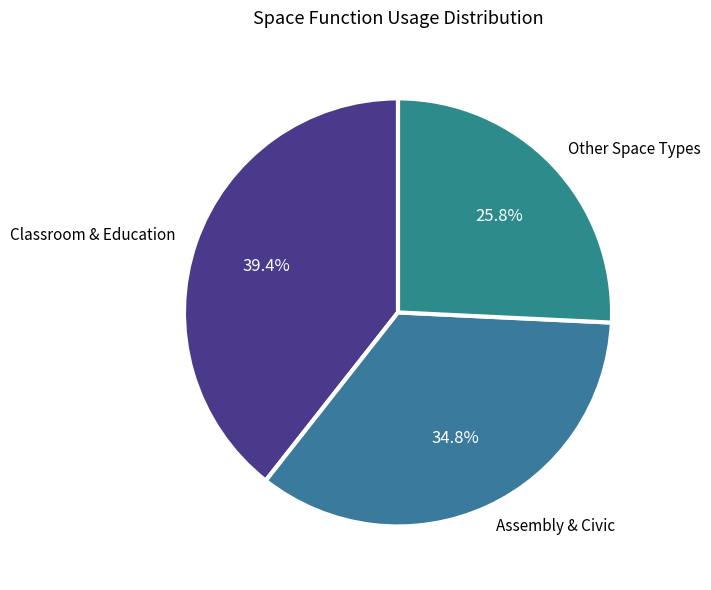

Is there any slice that represents more than half of the pie?

No